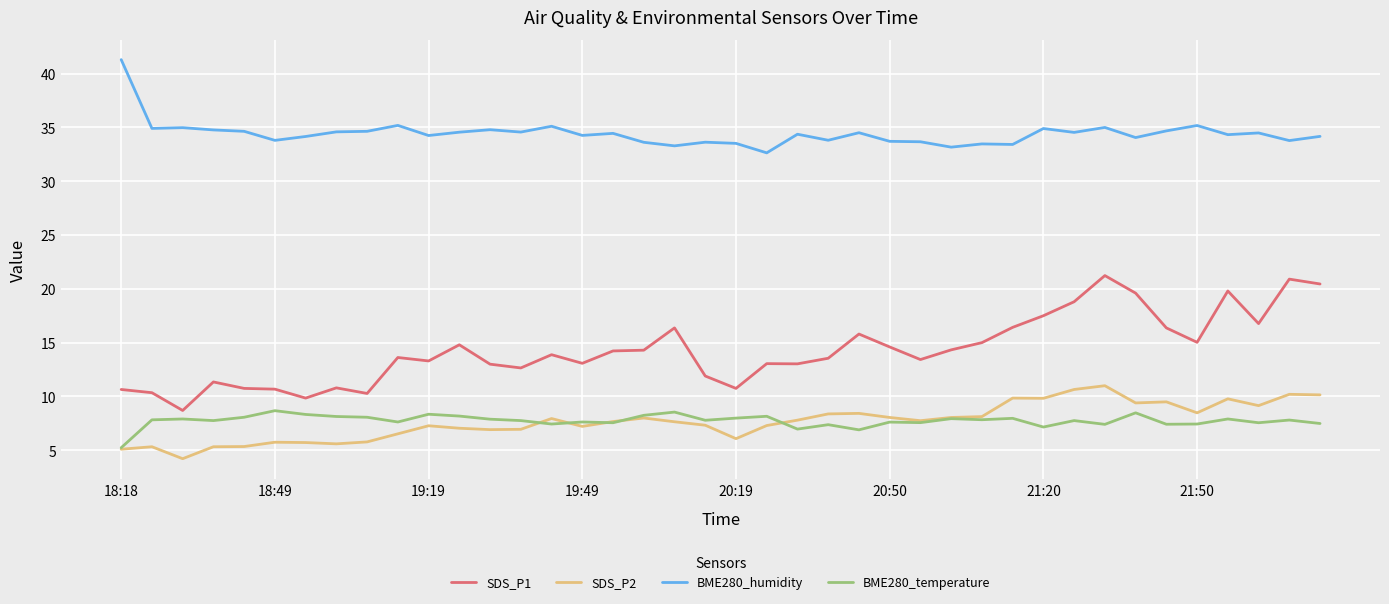

Which series has the largest total across all categories?

BME280_humidity